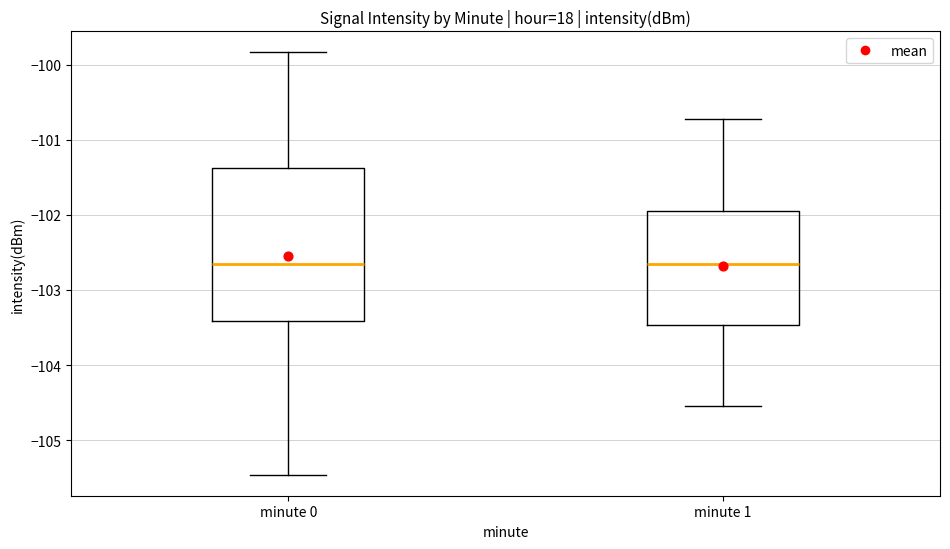

Reading left to right, transcribe this box plot: for each box, give where its median line is, the range the box spans, and where its two whiskers end, as read against the y-axis. The values are not printed on the chart, so give them approximately, as read against the axis.

minute 0: median -102.7, box -103.4 to -101.4, whiskers -105.5 to -99.8
minute 1: median -102.7, box -103.5 to -101.9, whiskers -104.5 to -100.7